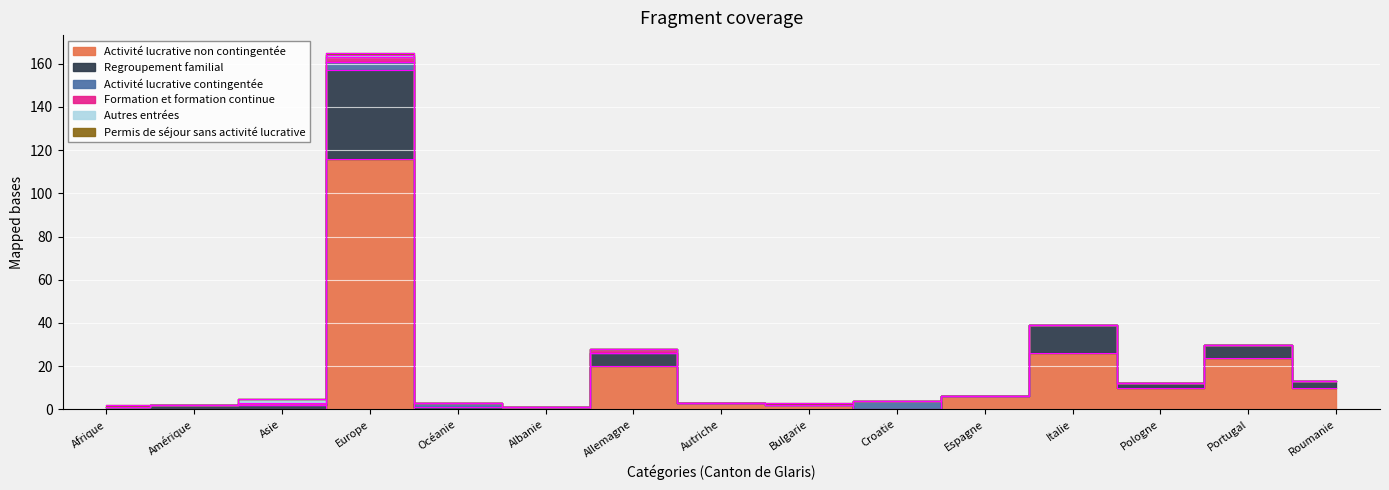

Is it true that Activité lucrative non contingentée equals -39 at Croatie?

False